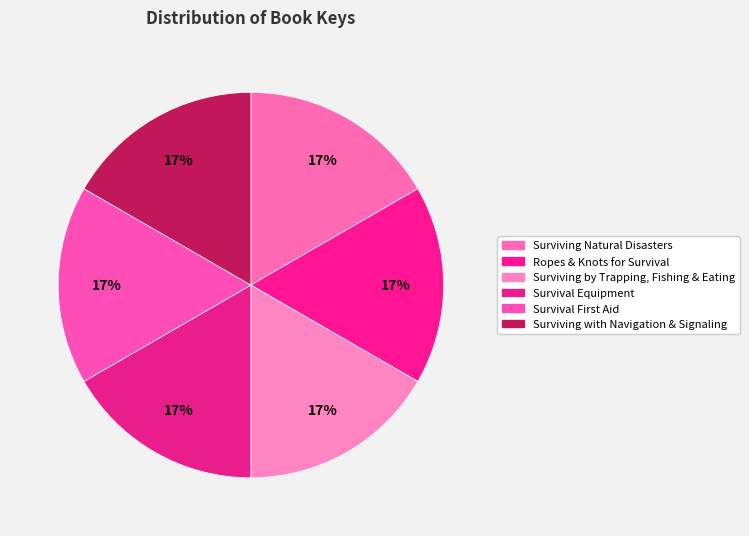

Which slice is the smallest?

Survival Equipment